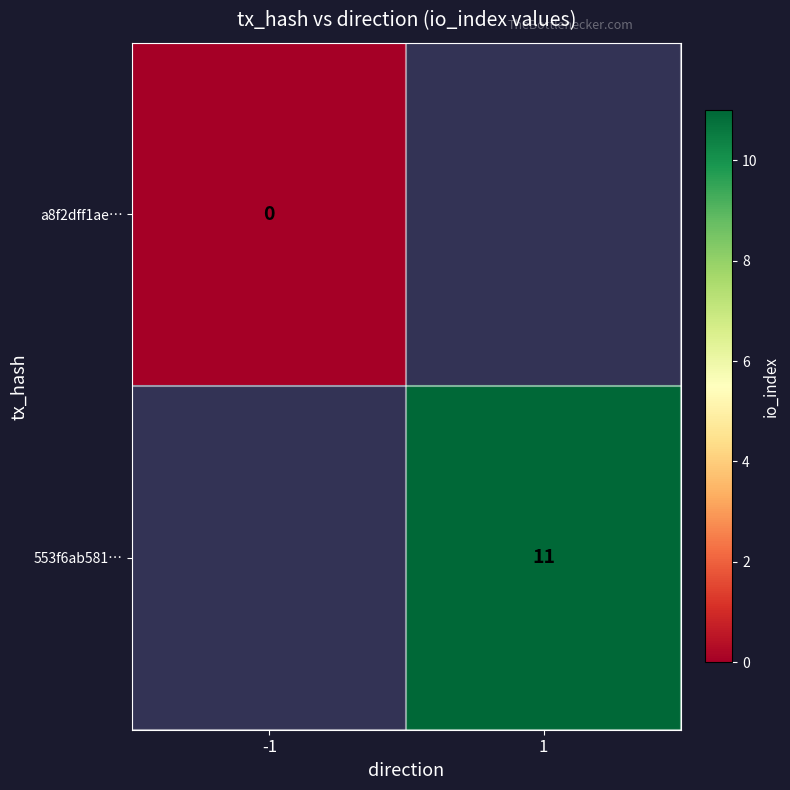

The value of 553f6ab581… at 1 is 11. True or false?

True